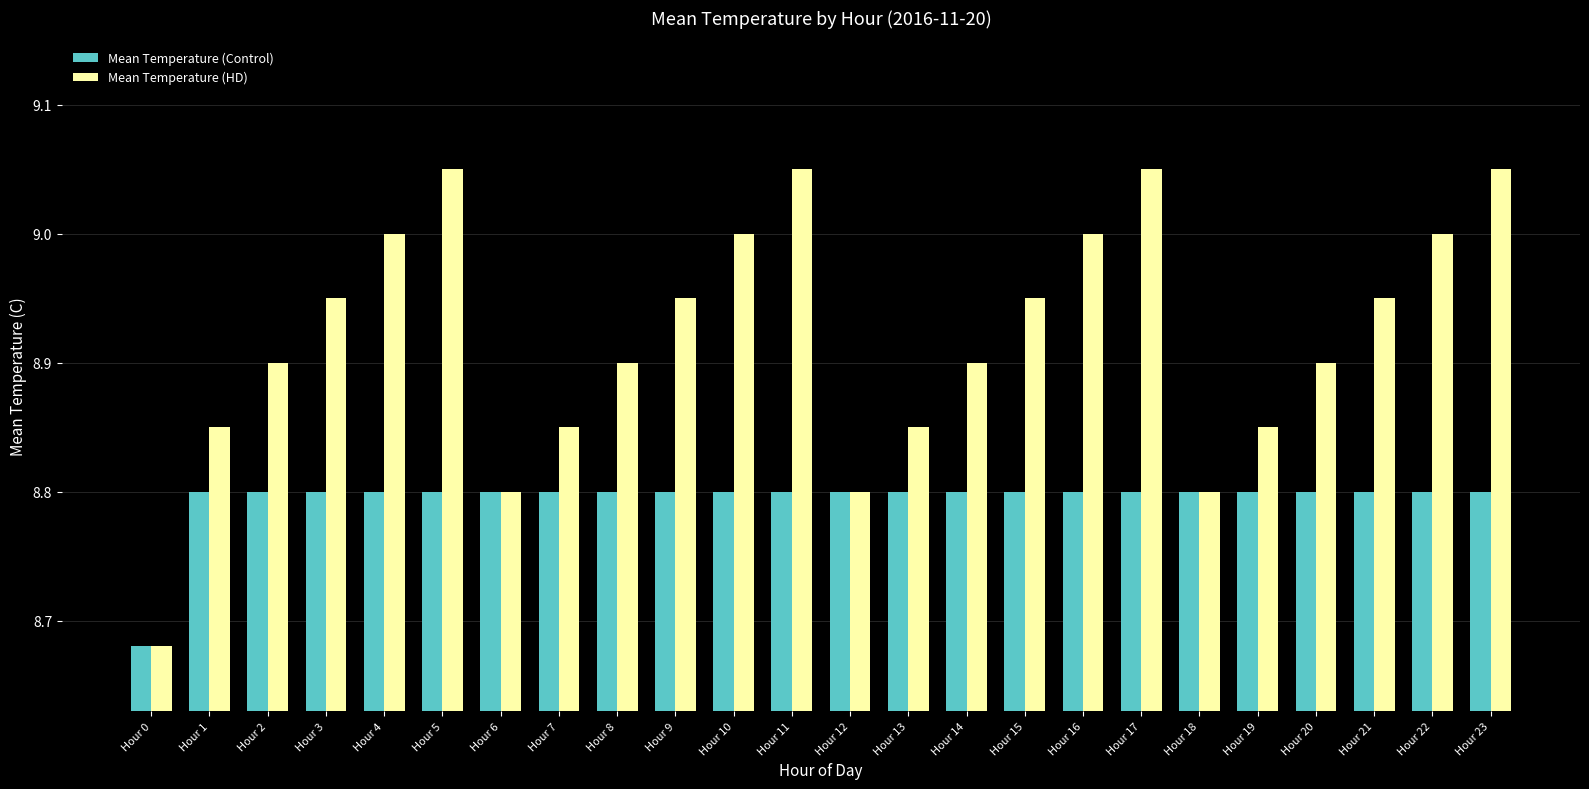

Count the number of categories in the chart.

24